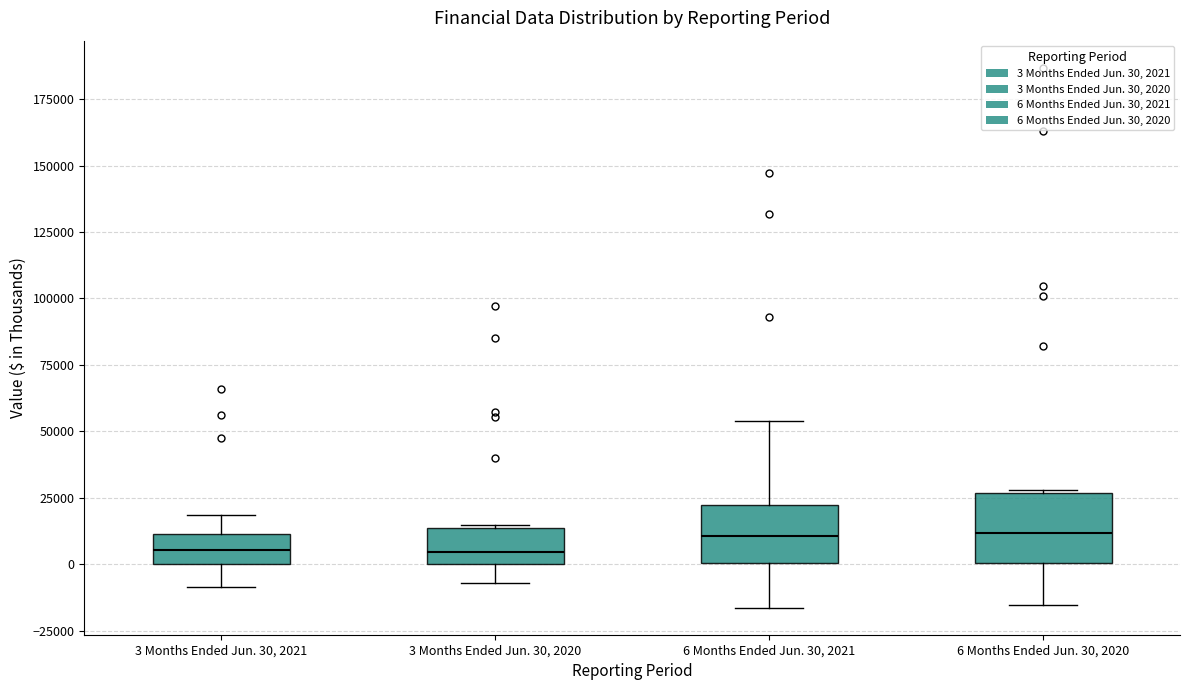

Reading left to right, read every box against the y-axis: the position of its median line, the range the box covers, and the ends of its whiskers. The values are not printed on the chart, so give them approximately, as read against the axis.

3 Months Ended Jun. 30, 2021: median 5000, box 0 to 10000, whiskers -10000 to 20000
3 Months Ended Jun. 30, 2020: median 5000, box 0 to 15000, whiskers -5000 to 15000
6 Months Ended Jun. 30, 2021: median 10000, box 0 to 20000, whiskers -15000 to 55000
6 Months Ended Jun. 30, 2020: median 10000, box 0 to 25000, whiskers -15000 to 30000